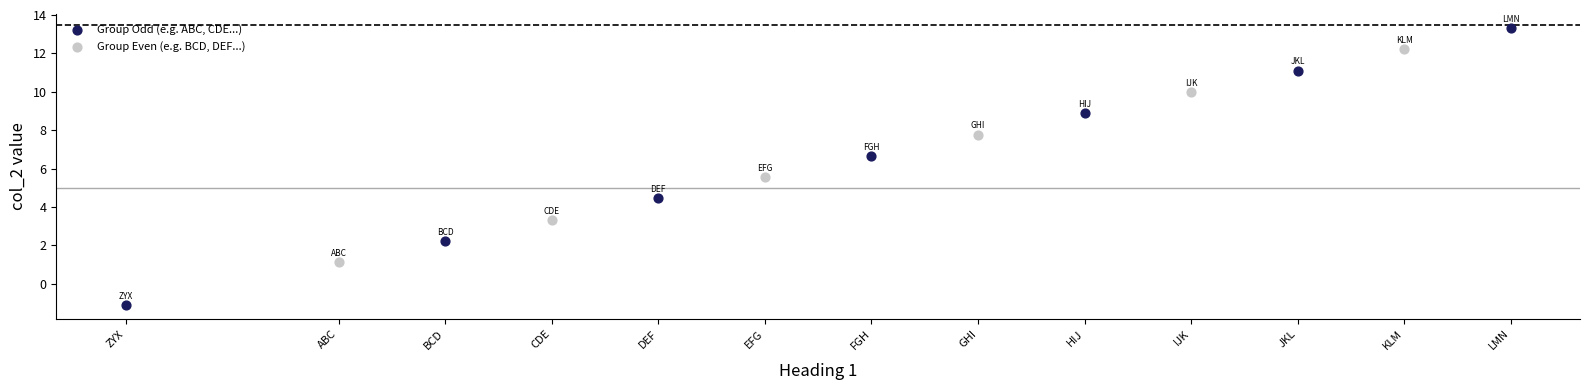

Which series has the largest Y range (max minus min)?

Group Odd (e.g. ABC, CDE...)